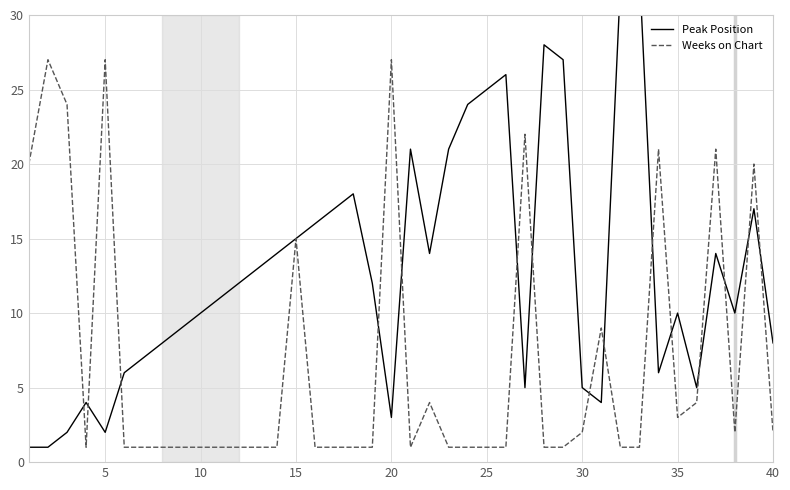

Which series ends up on top after the final intersection of Peak Position and Weeks on Chart?

Peak Position